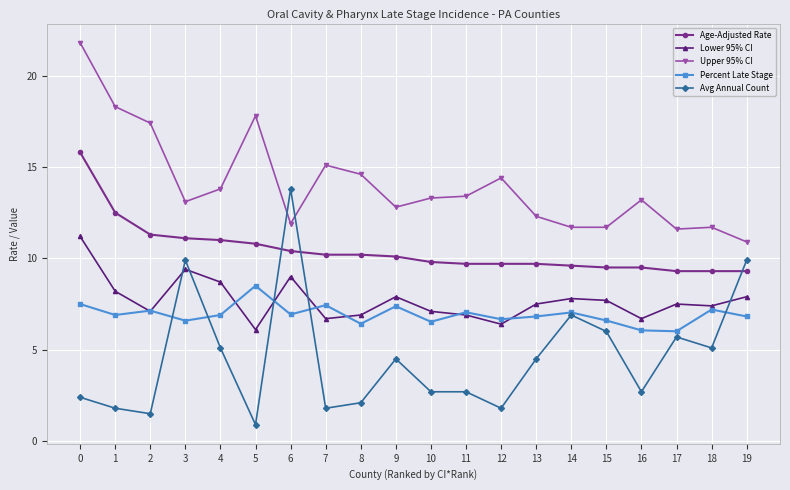

Where does the Avg Annual Count series first go above 4?

3